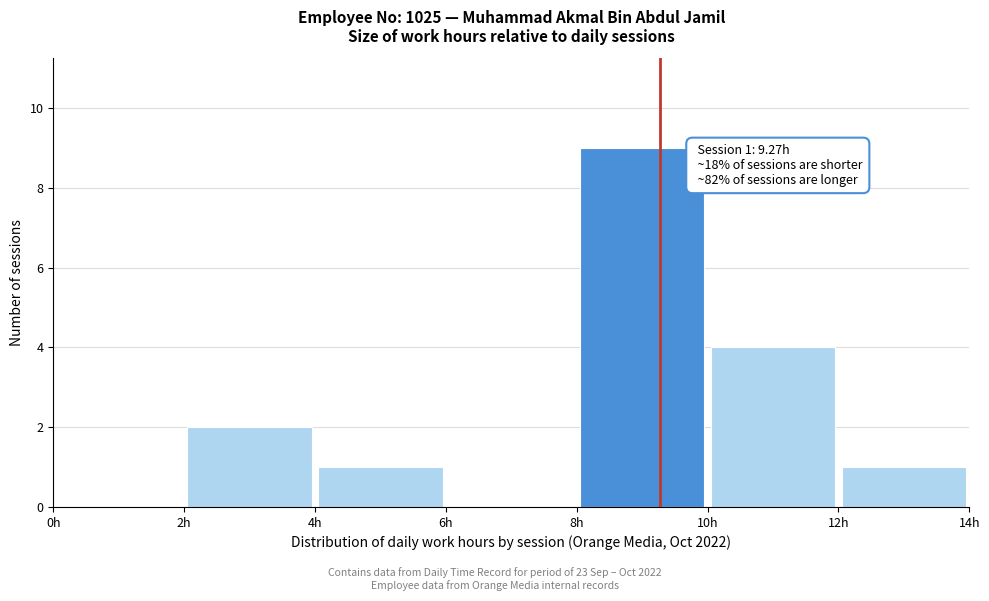

Over which range of the x-axis is the bar tallest?

8 to 10